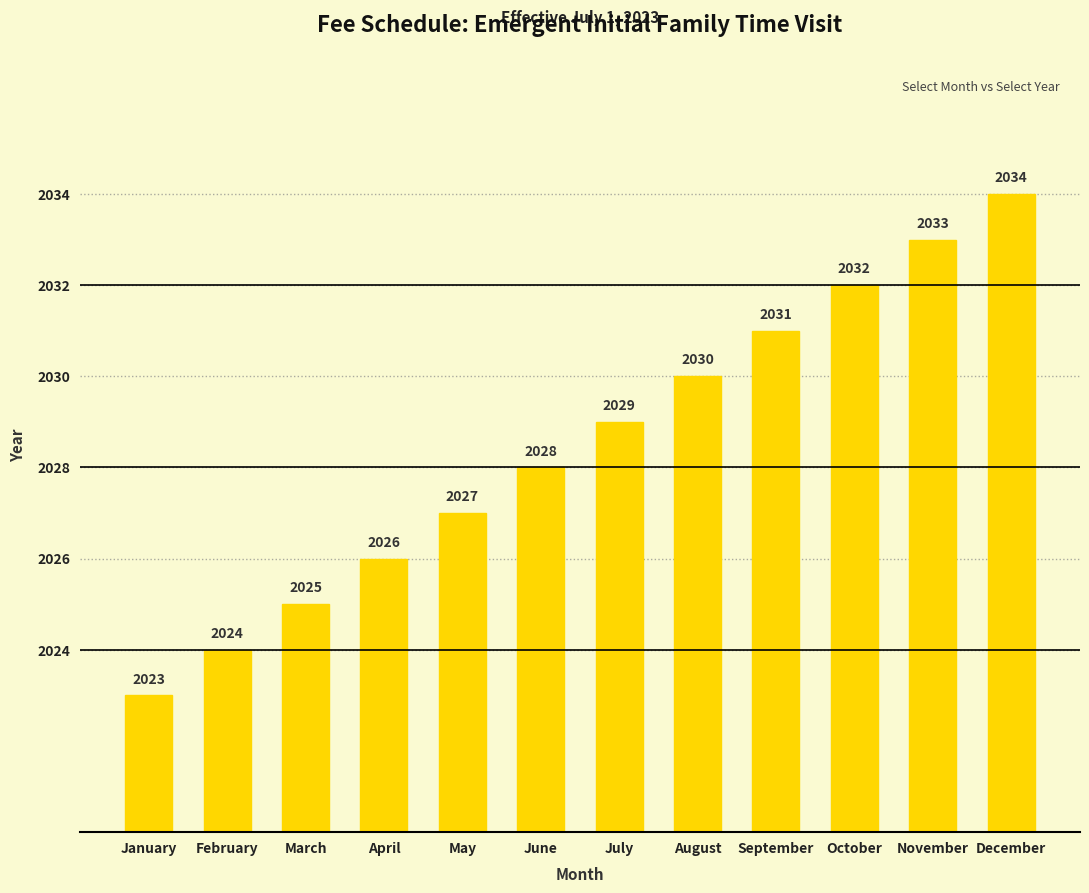

Which has a higher value, January or November?

November